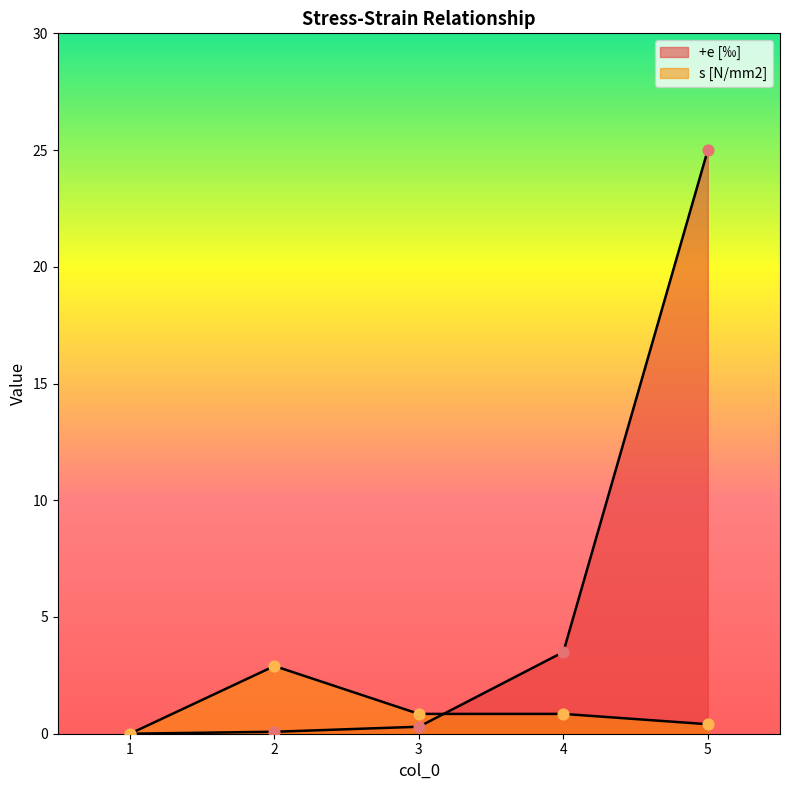

Which series contains the lowest Y value?

+e [‰]